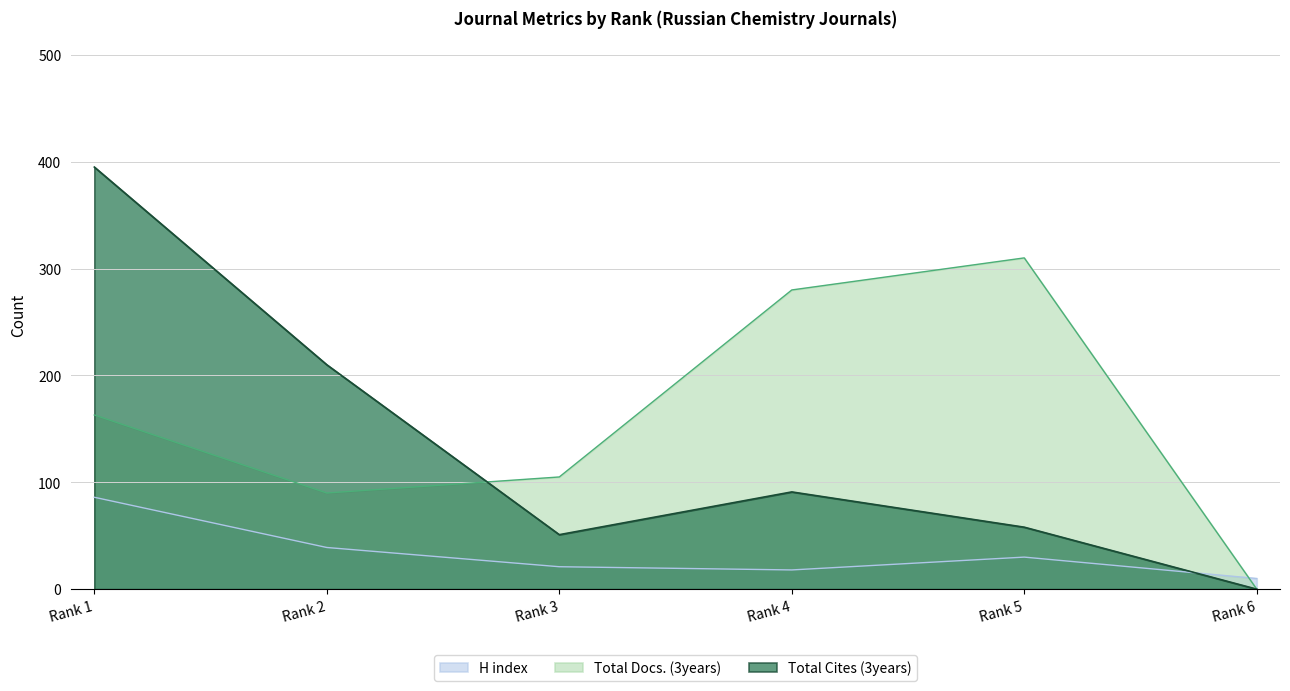

Which has a higher value, Rank 1 or Rank 5?

Rank 1